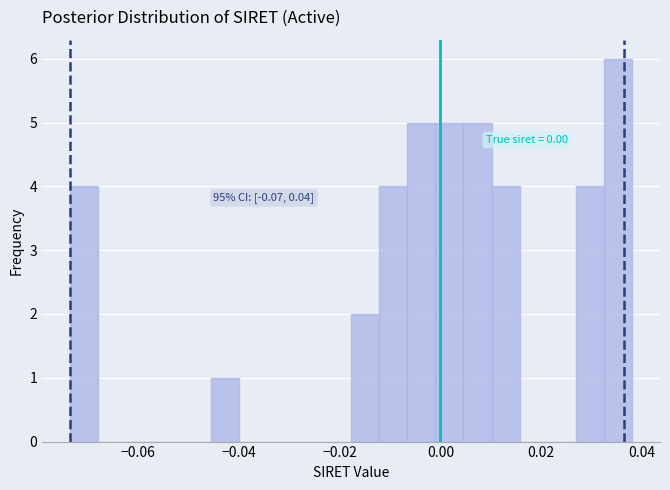

Around what value on the x-axis is the tallest bar? Give the approximate position of its centre, as read against the axis.

0.036